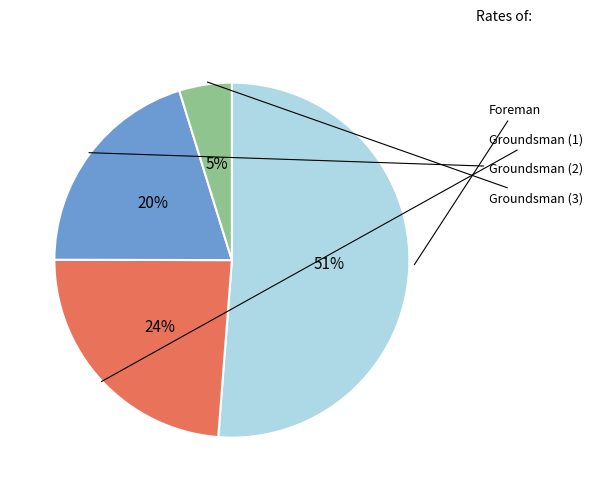

To the nearest percent, what is the average slice percentage?

25%